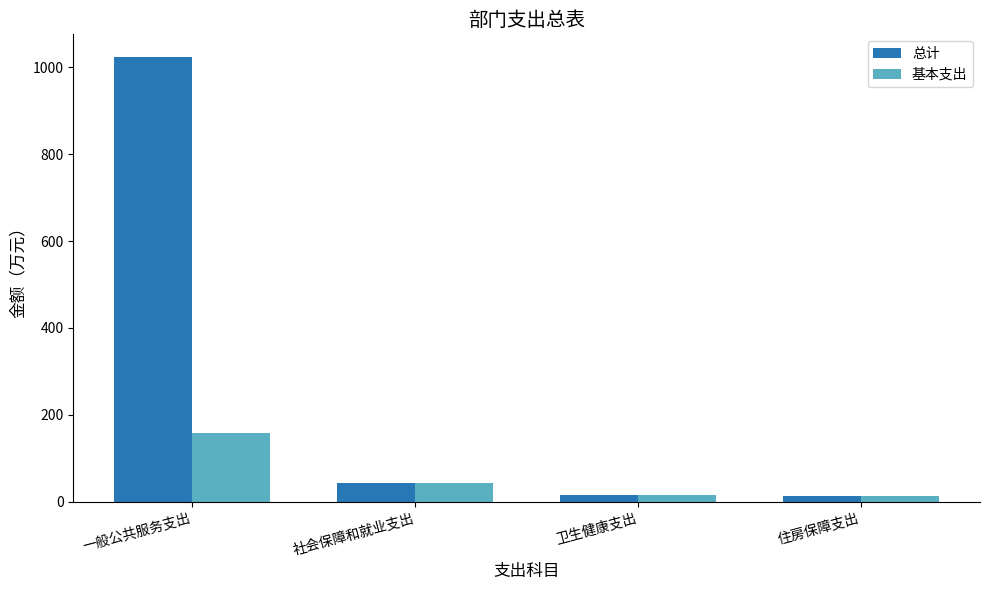

What is the lowest value of the 总计 series?

13.5